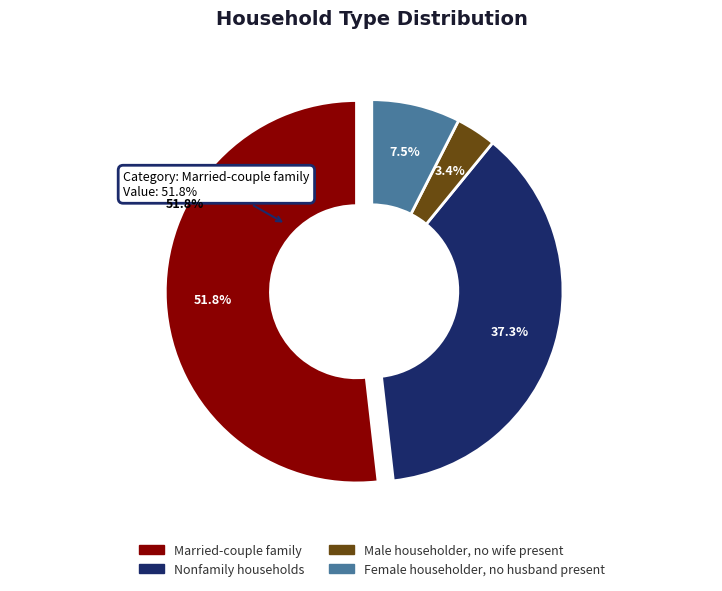

To the nearest percent, what is the difference between the Female householder, no husband present and Male householder, no wife present slice percentages?

4%